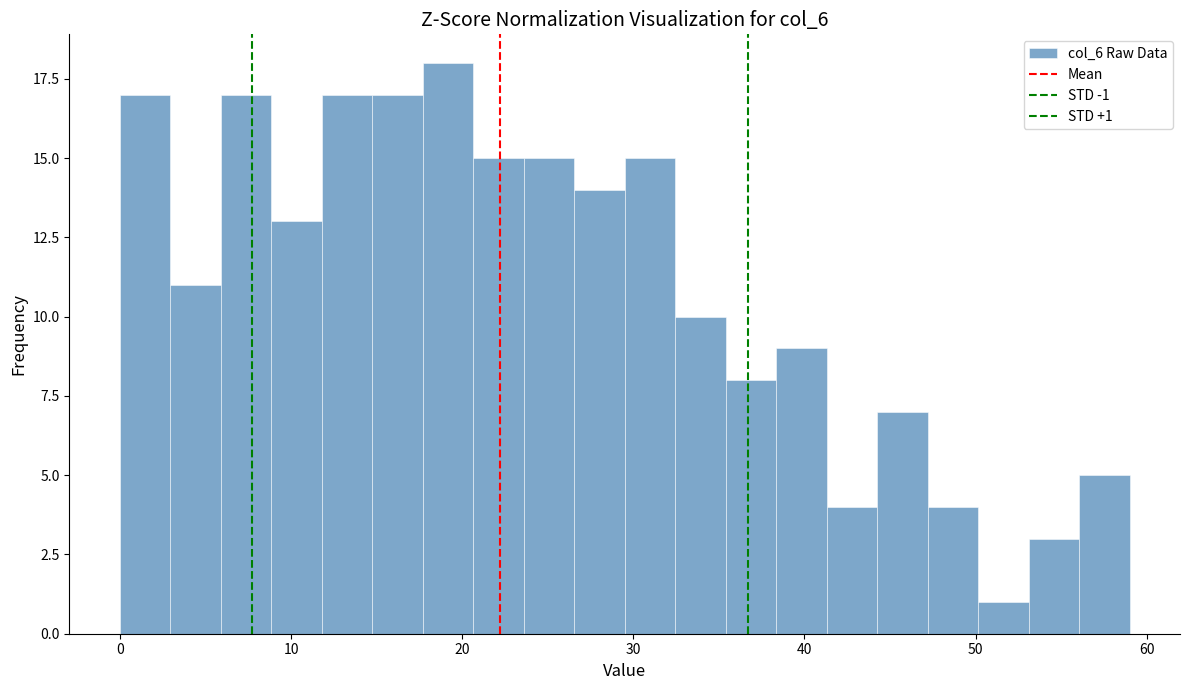

Read against the x-axis, roughly where is the centre of the tallest bar?

19